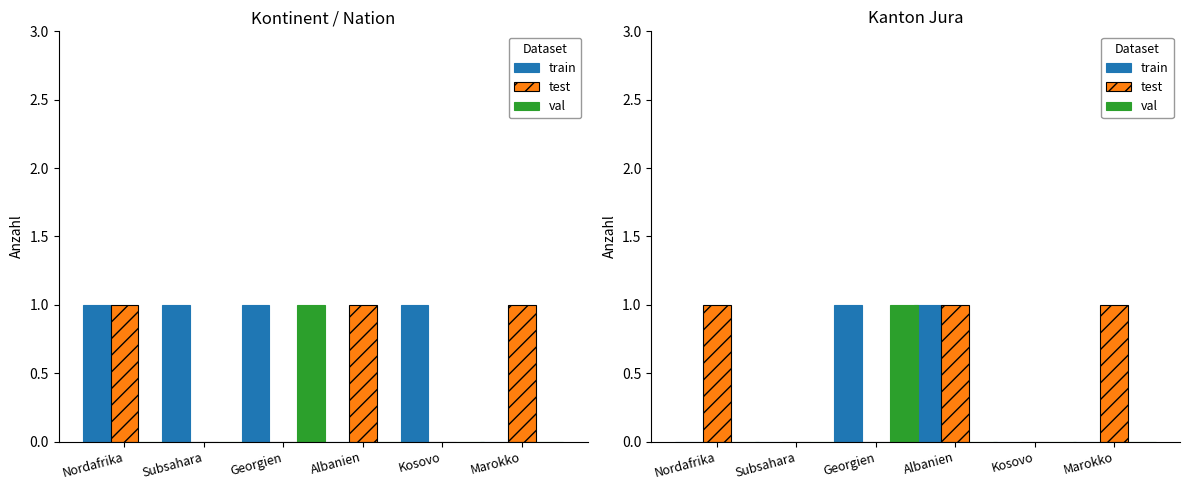

Reading left to right, list all the values displayed in this chart.

train: 0	0	1	1	0	0
test: 1	0	0	1	0	1
val: 0	0	1	0	0	0